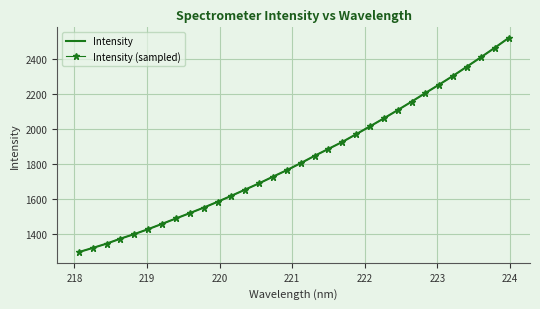

List the series in order of their peak value, highest first.

Intensity, Intensity (sampled)